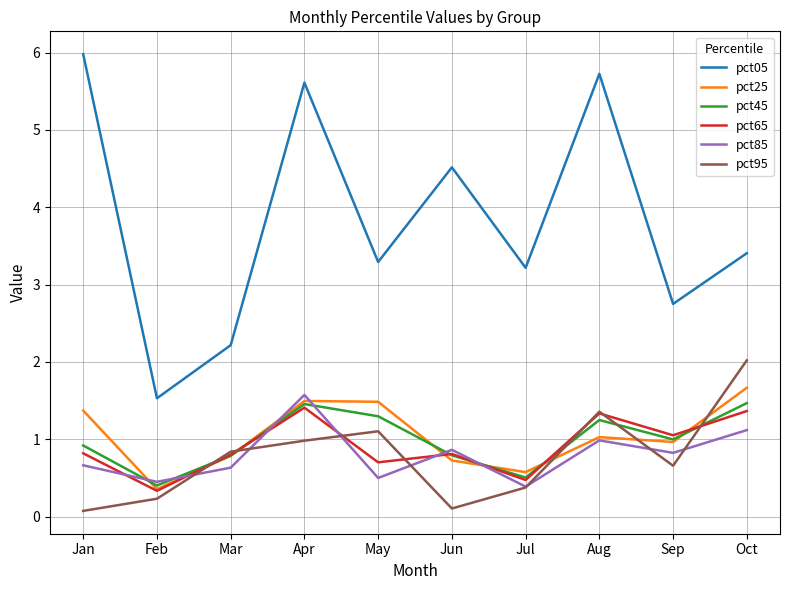

The pct25 series shows 1.7 at Aug. True or false?

False